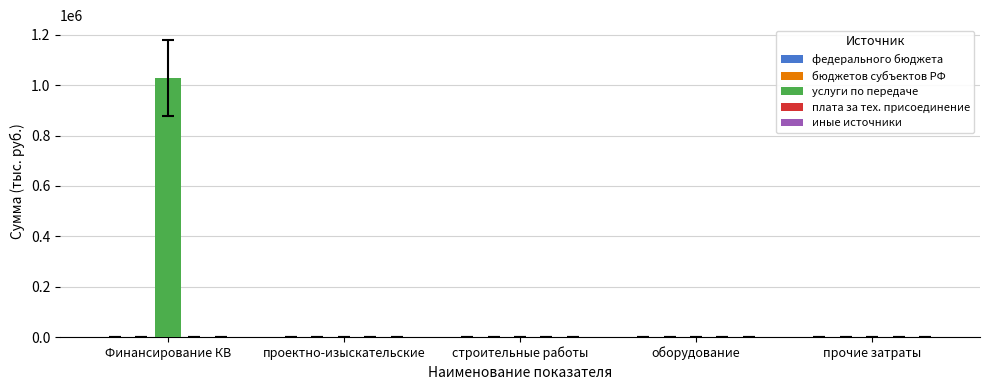

Count the number of categories in the chart.

5